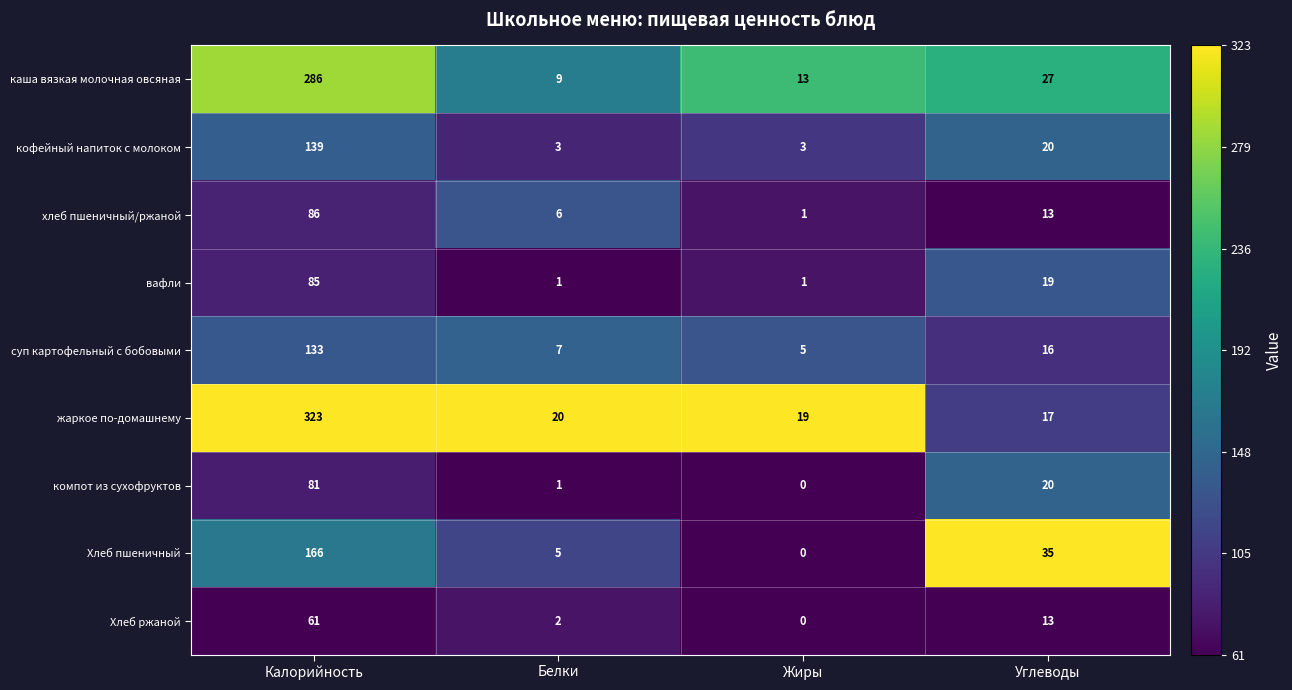

The value of Хлеб пшеничный at Калорийность is 90. True or false?

False